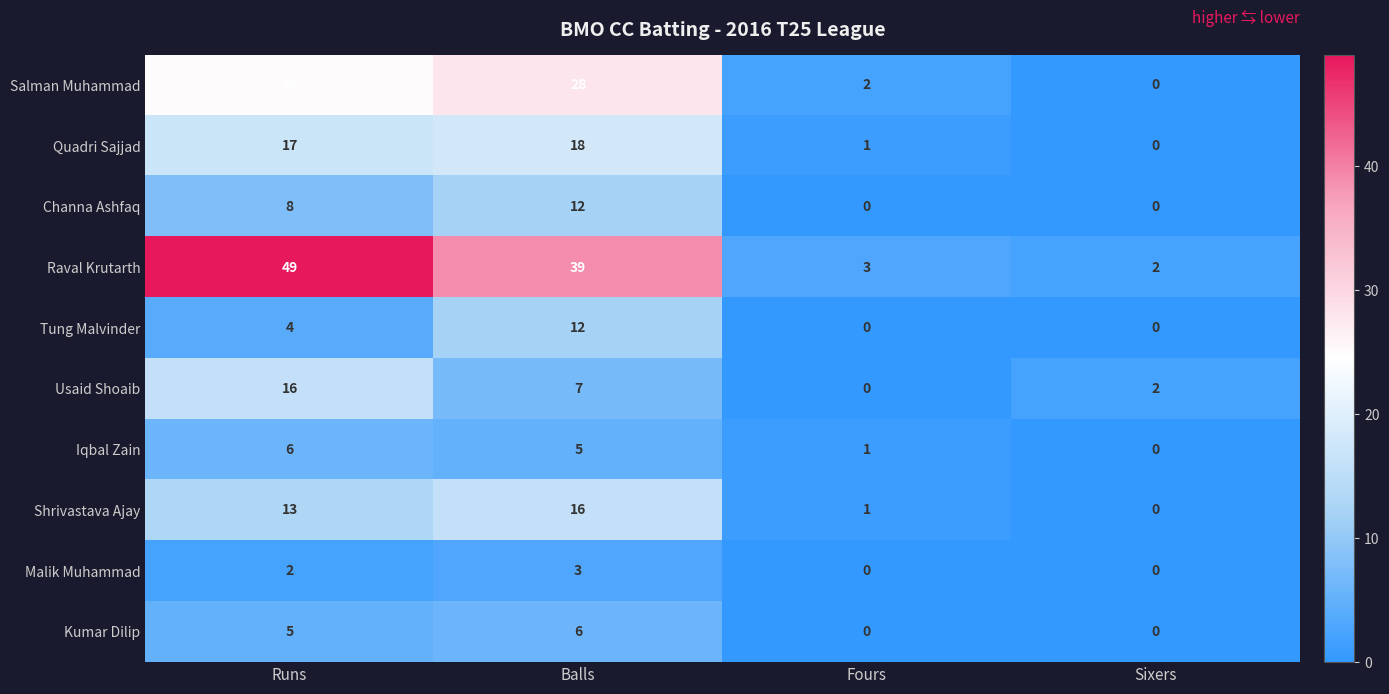

At which category is the sum across all series the highest?

Balls